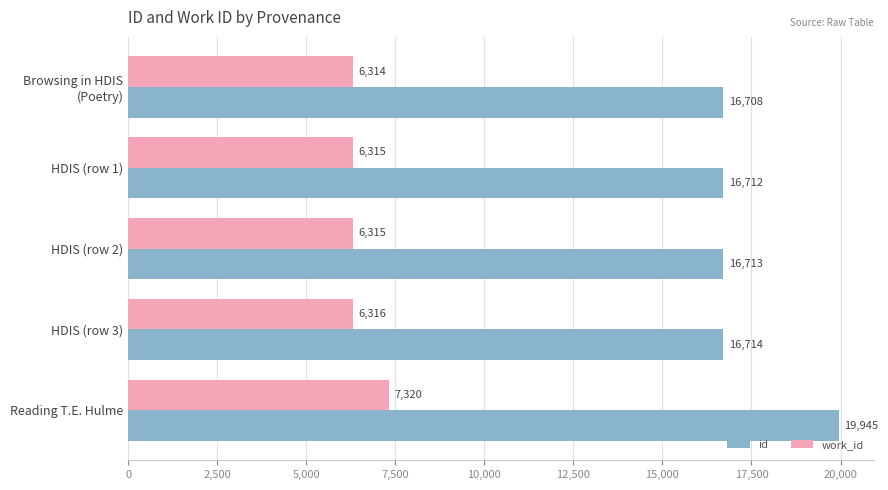

What is the difference between the highest and lowest values at HDIS (row 2)?

10398